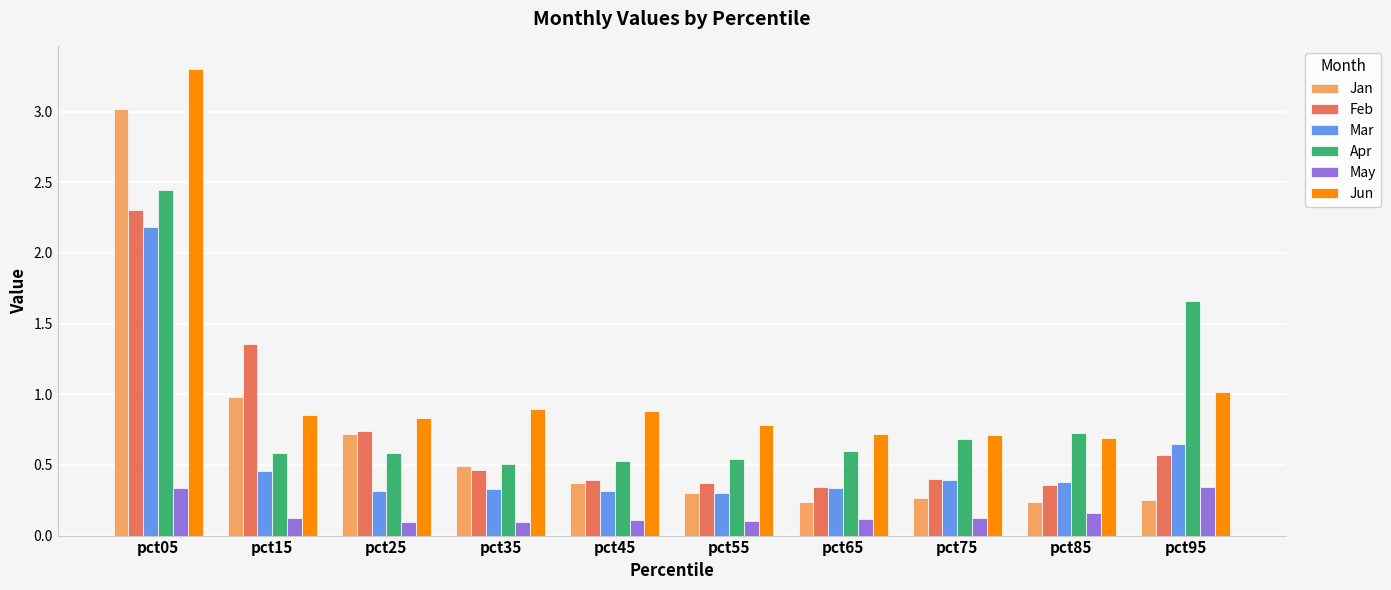

At which label does Mar reach its peak?

pct05